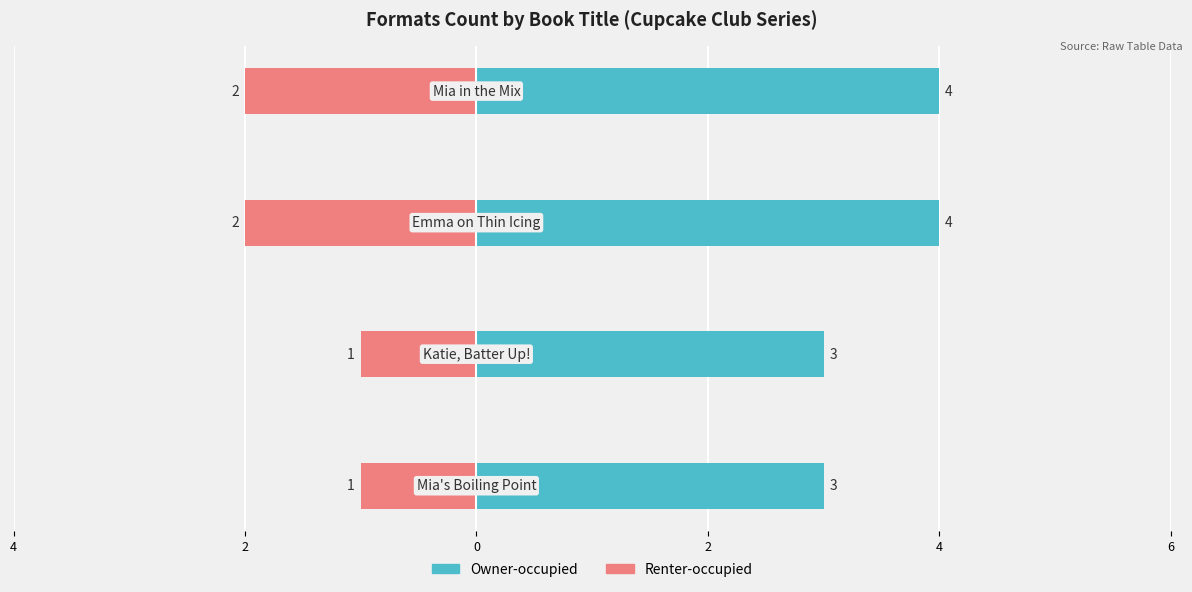

At how many categories does at least one series exceed 2?

4